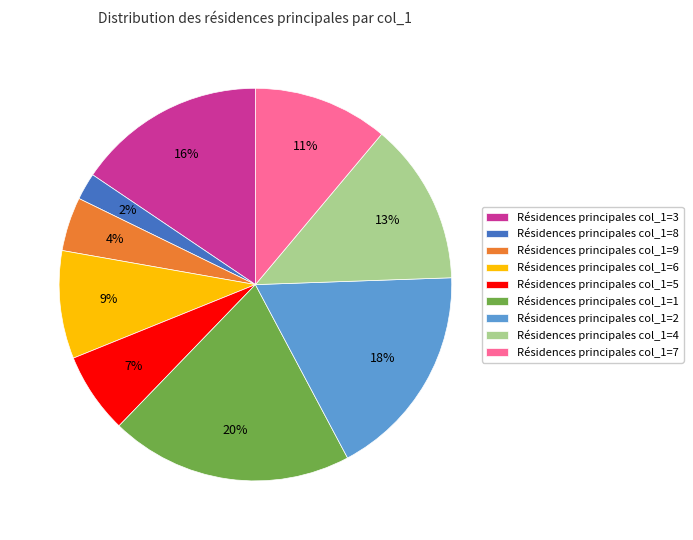

What percentage is the Résidences principales col_1=1 slice, to the nearest percent?

20%